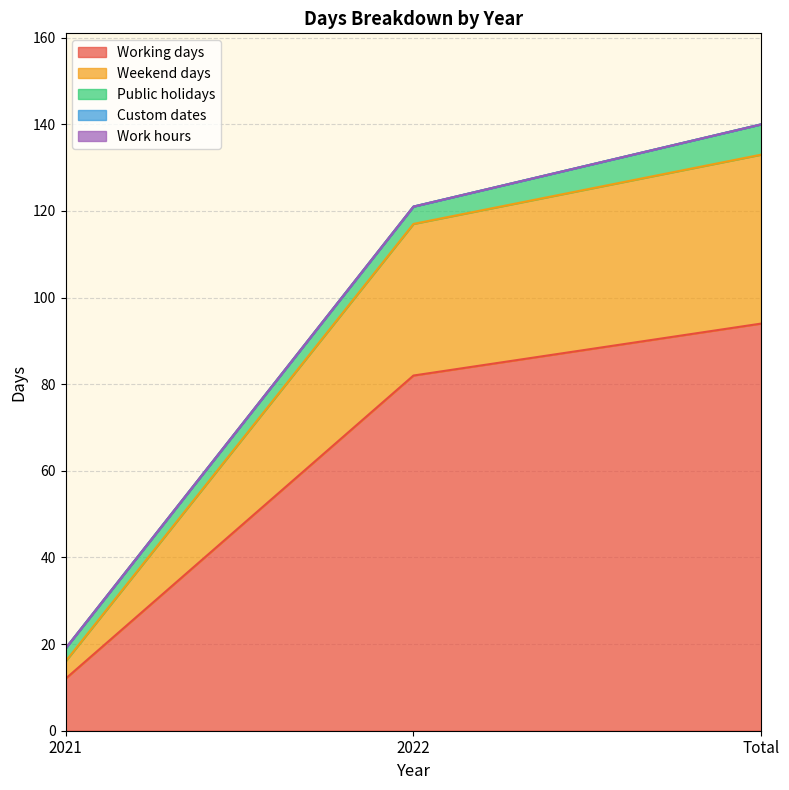

What is the label of the 2nd point from the right?

2022